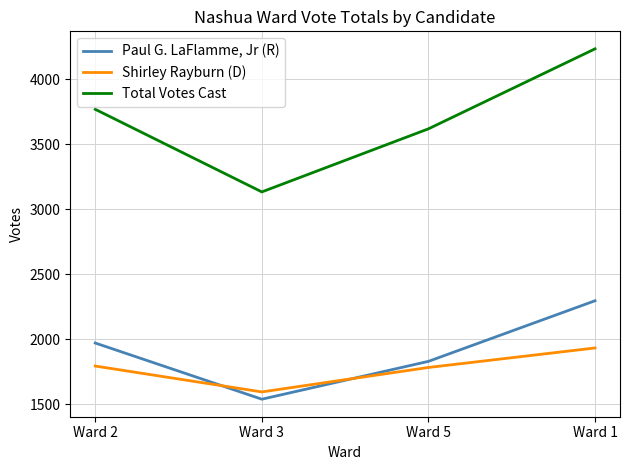

What is the total value across all series at Ward 2?

7530